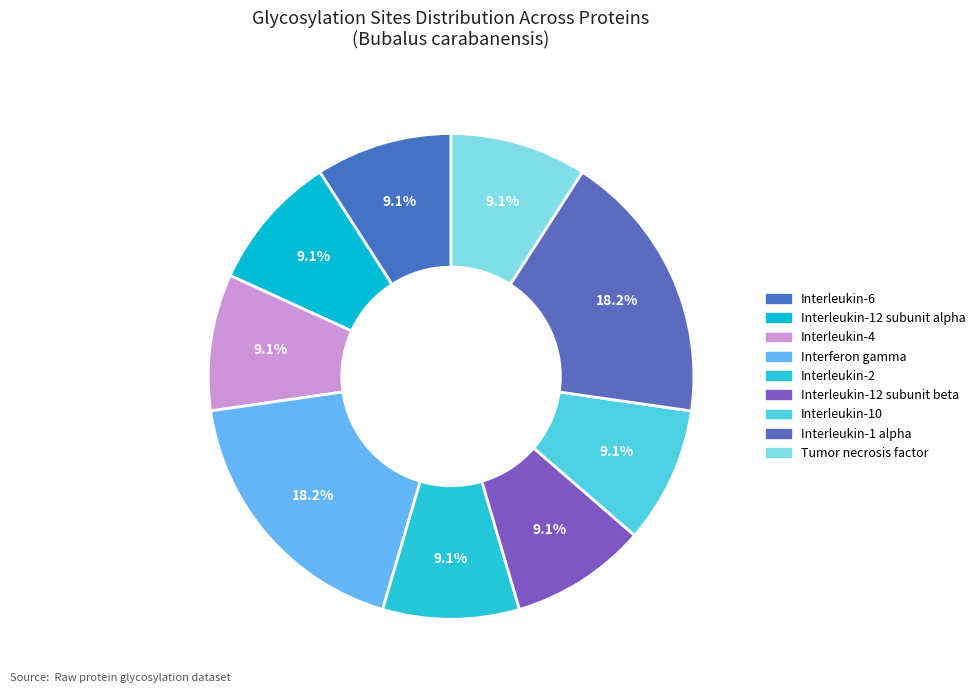

Count the number of slices in the pie.

9